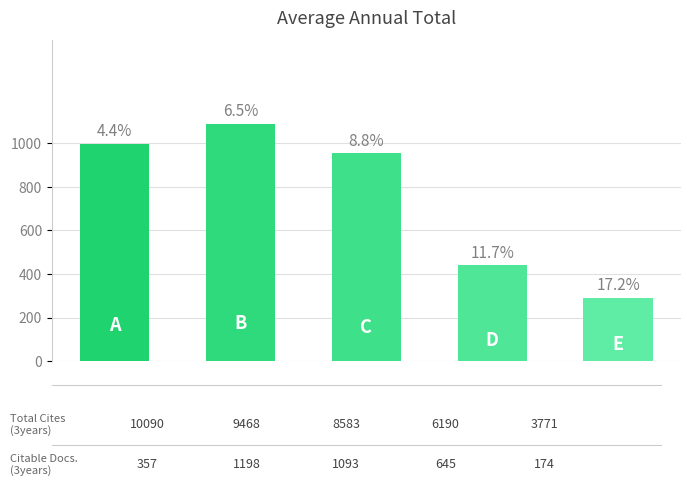

True or false: the data shows 291 at Rank 5.

True